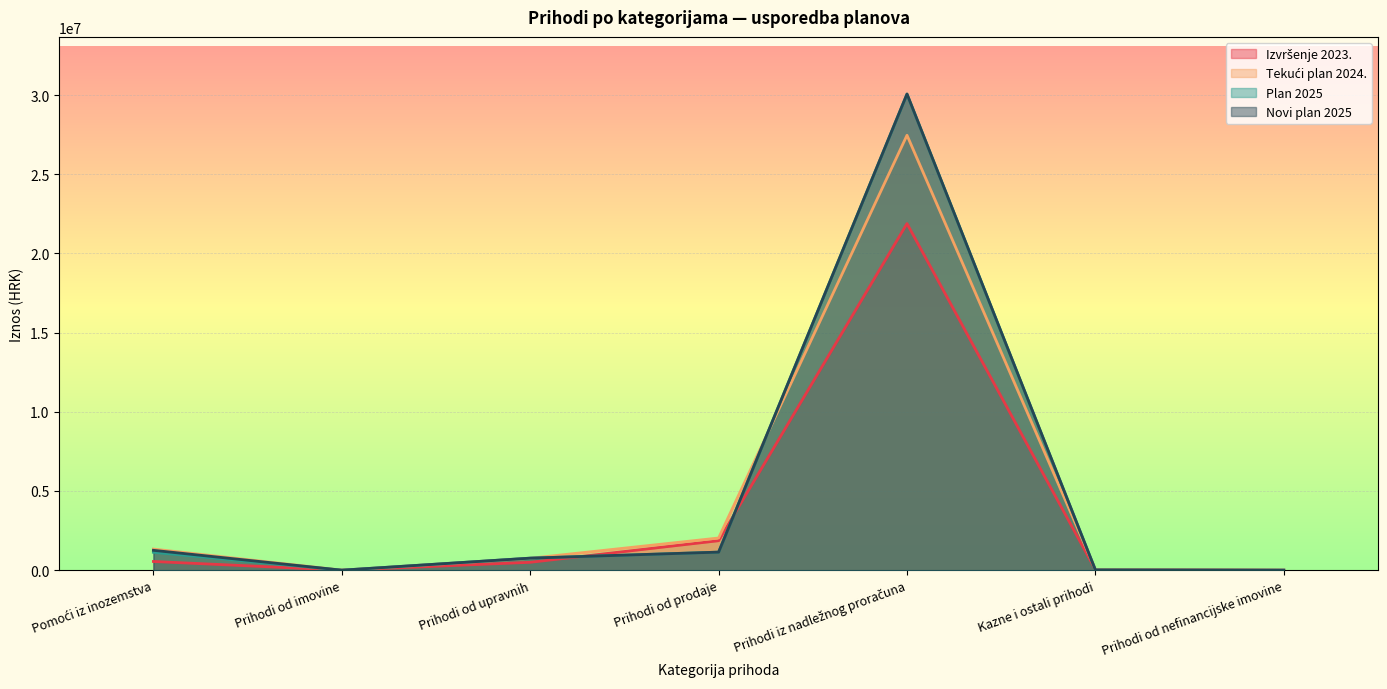

True or false: Novi plan 2025 and Plan 2025 cross at least once.

False